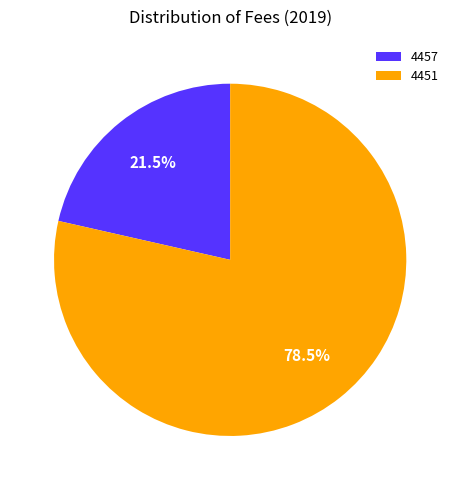

Do 4457 and 4451 together represent more than half of the pie?

Yes